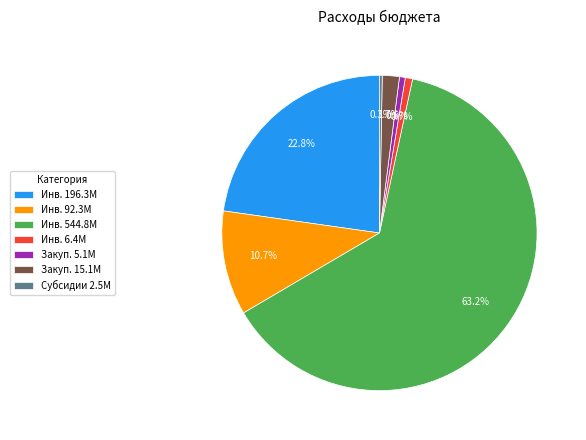

Does any single category account for the majority?

Yes